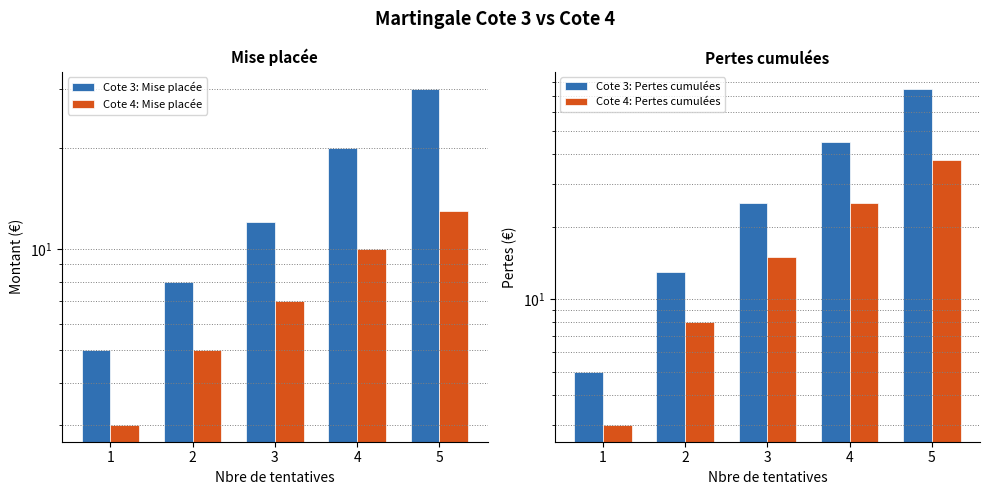

Between 3 and 2, which is larger?

3